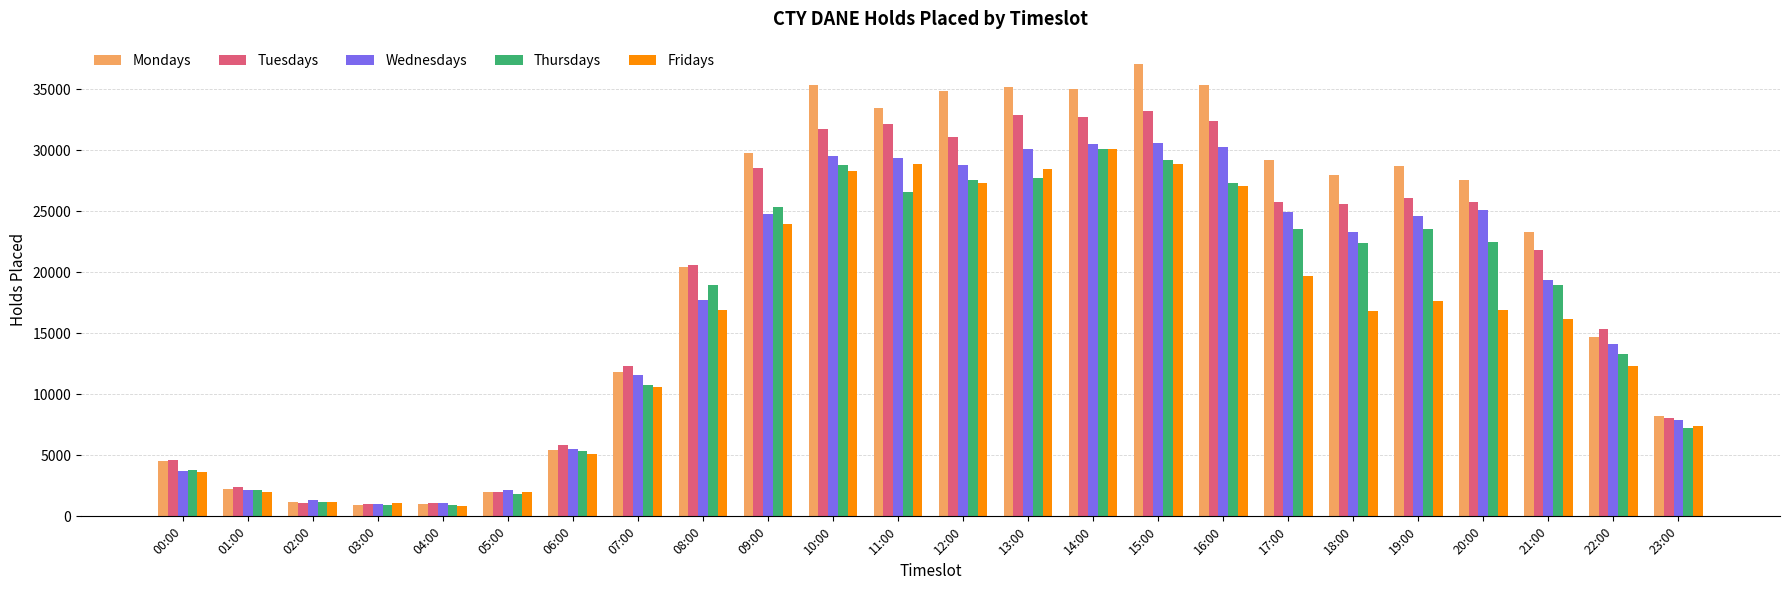

Rank the series by their average value, from highest to lowest.

Mondays, Tuesdays, Wednesdays, Thursdays, Fridays